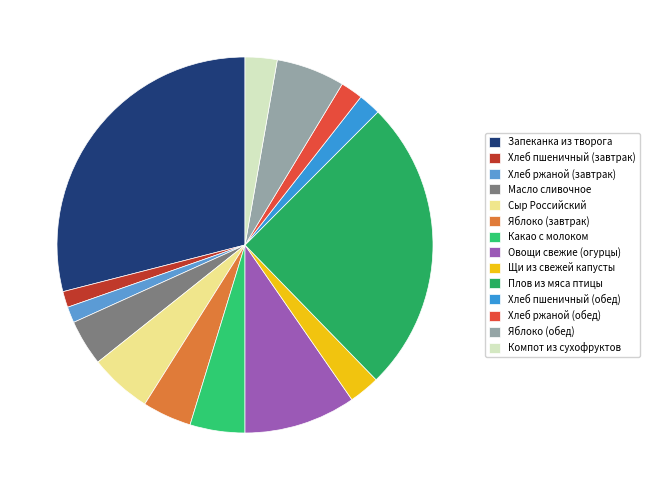

Which category has the biggest portion of the pie?

Запеканка из творога